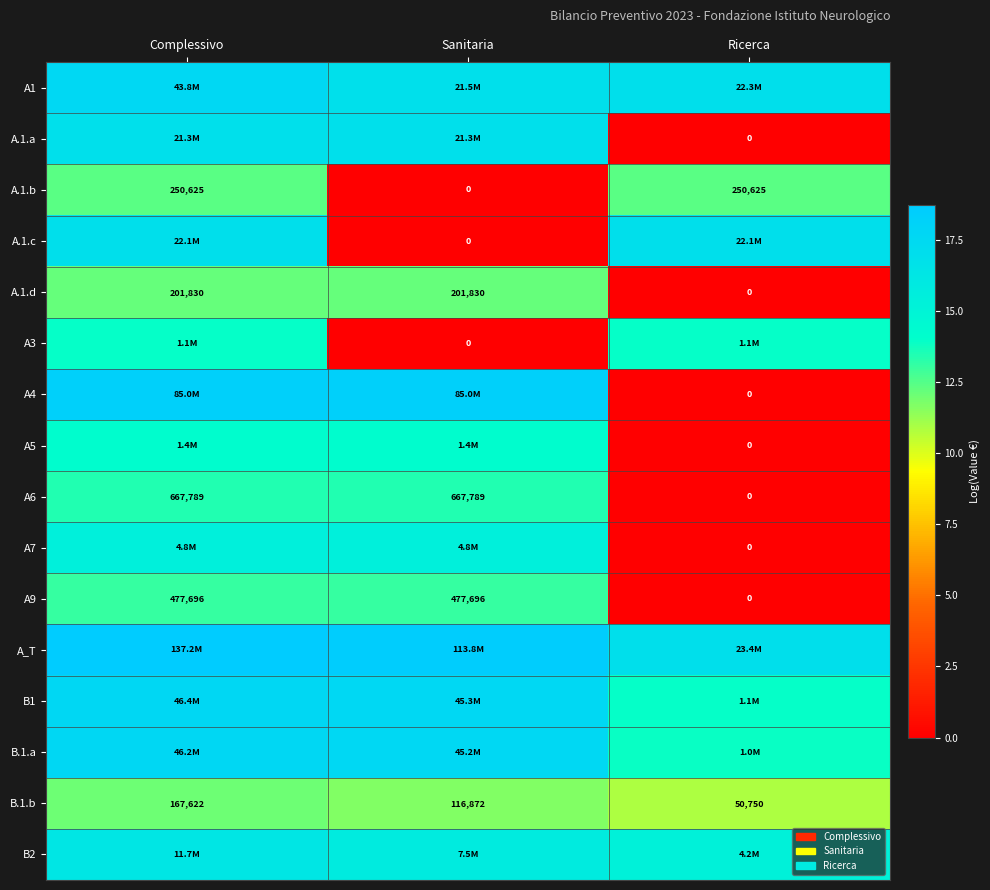

Rank the categories by B.1.b value from highest to lowest.

Complessivo, Sanitaria, Ricerca